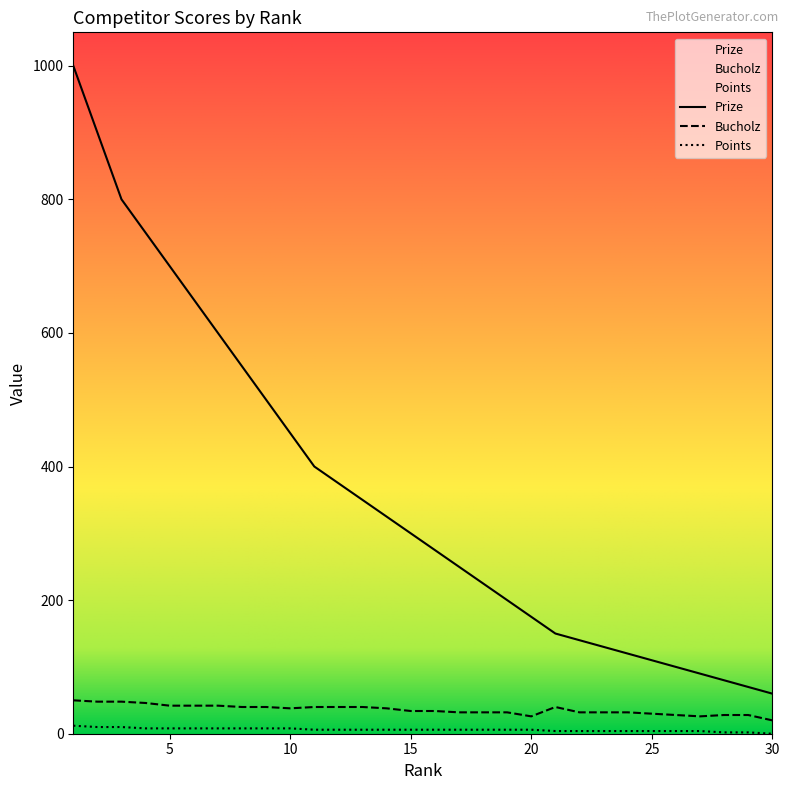

What is the maximum value shown in the chart?

1000